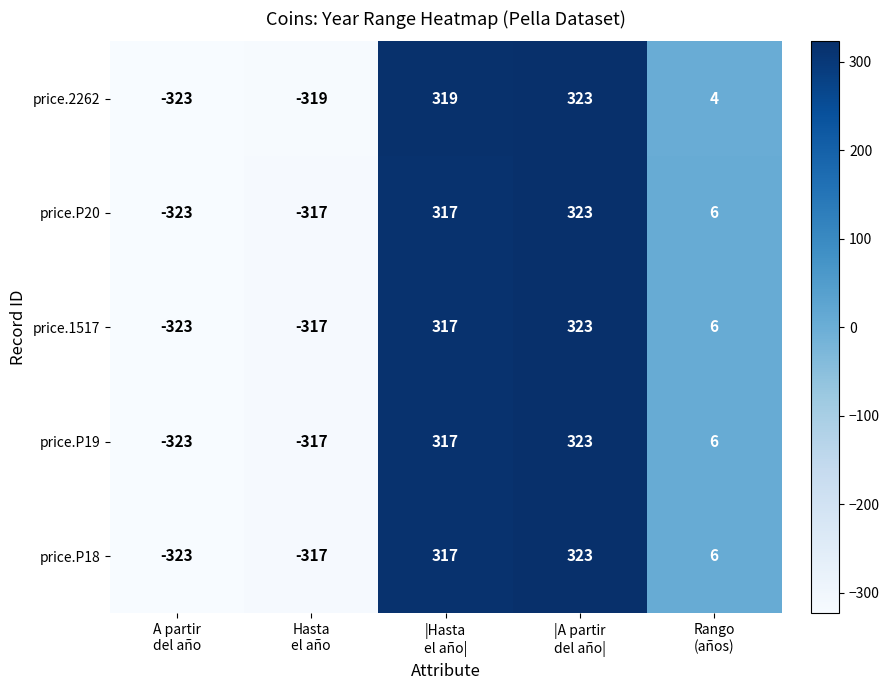

What is the difference between the highest and lowest values at Rango
(años)?

2